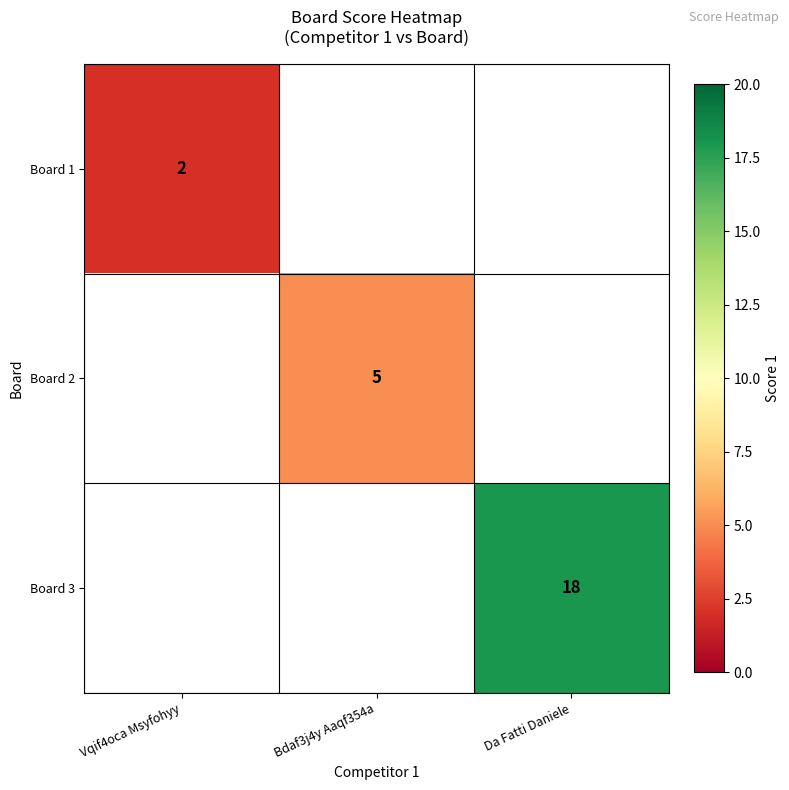

Which category has the lowest value across all series?

Vqif4oca Msyfohyy